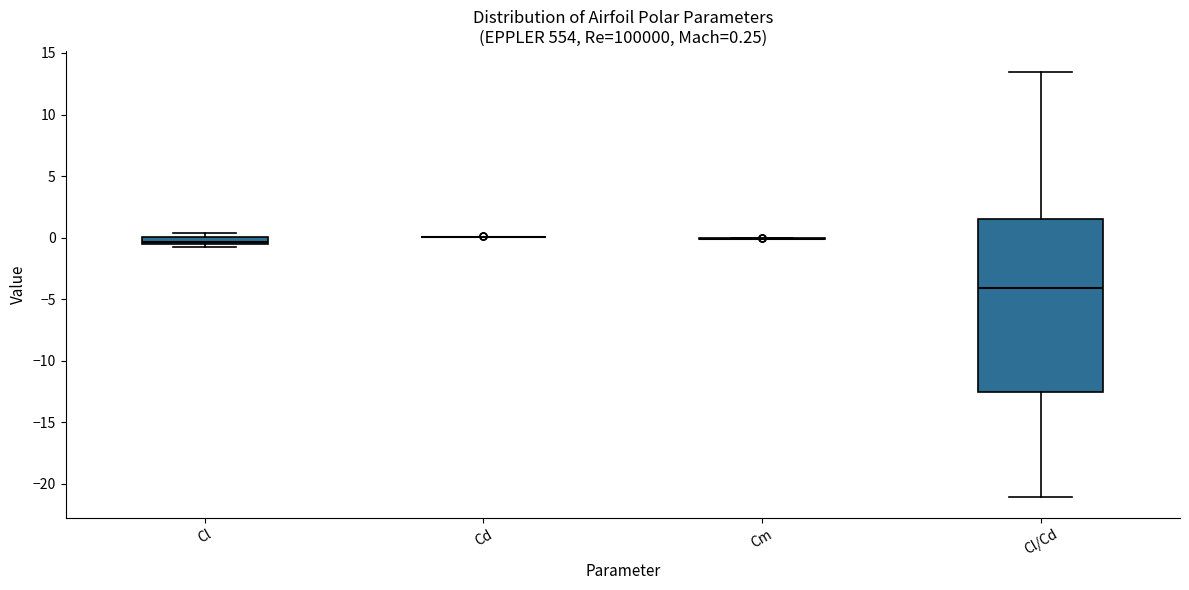

Comparing the boxes themselves (not the whiskers), which one is the tallest?

Cl/Cd